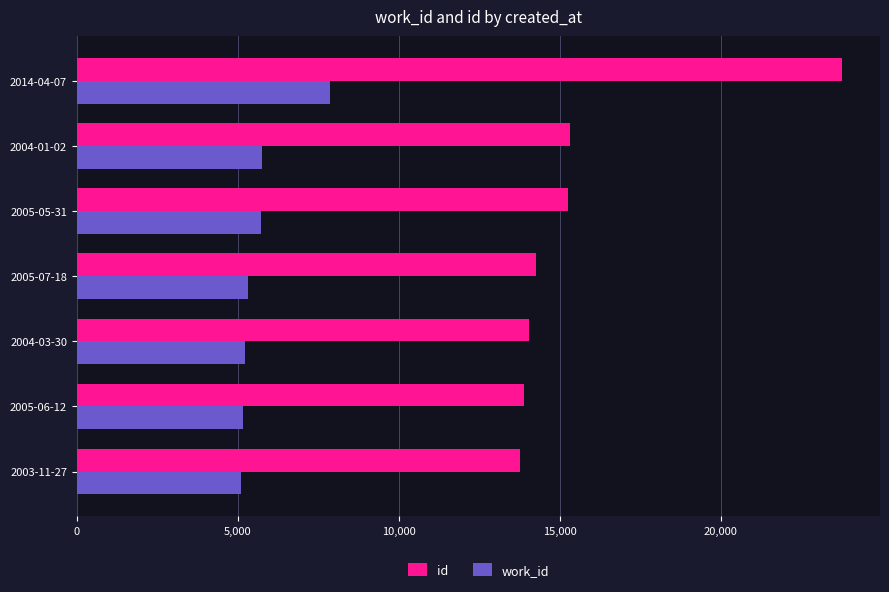

At how many categories does at least one series exceed 10712?

7